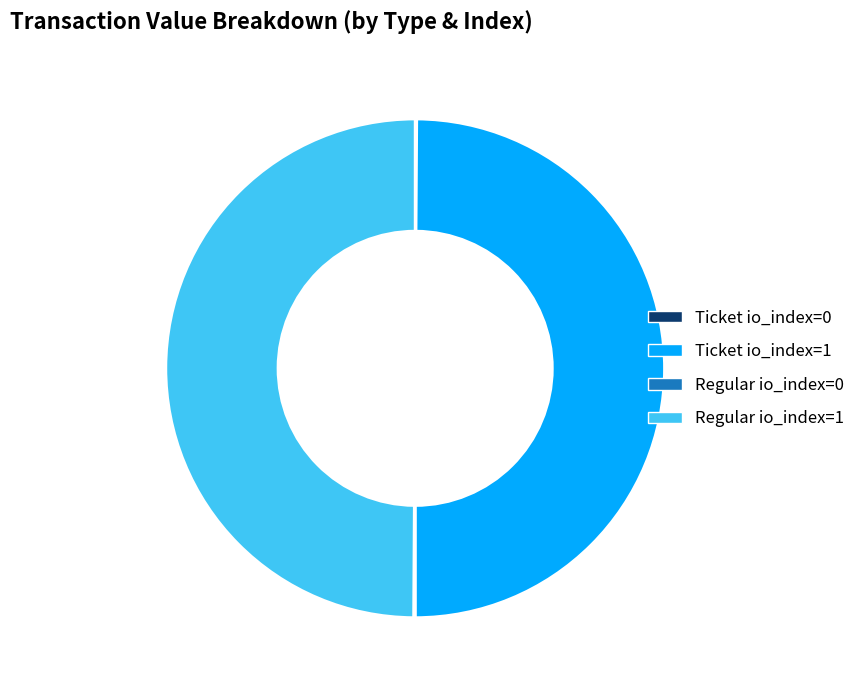

Do Regular io_index=1 and Ticket io_index=1 together represent more than half of the pie?

Yes